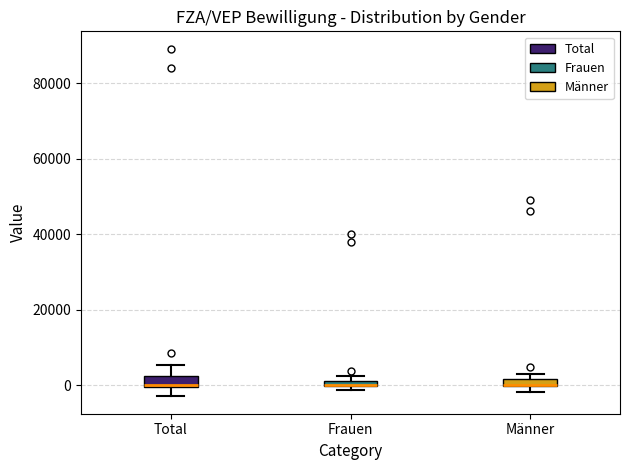

Where is the lower edge of the box for Frauen on the y-axis? The values are not printed on the chart, so give them approximately, as read against the axis.

0